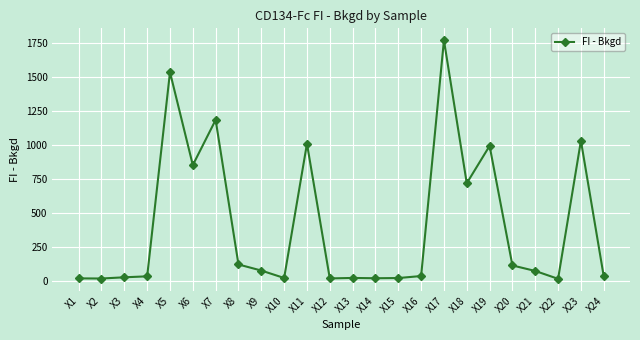

At which category does the chart reach its peak across all series?

X17